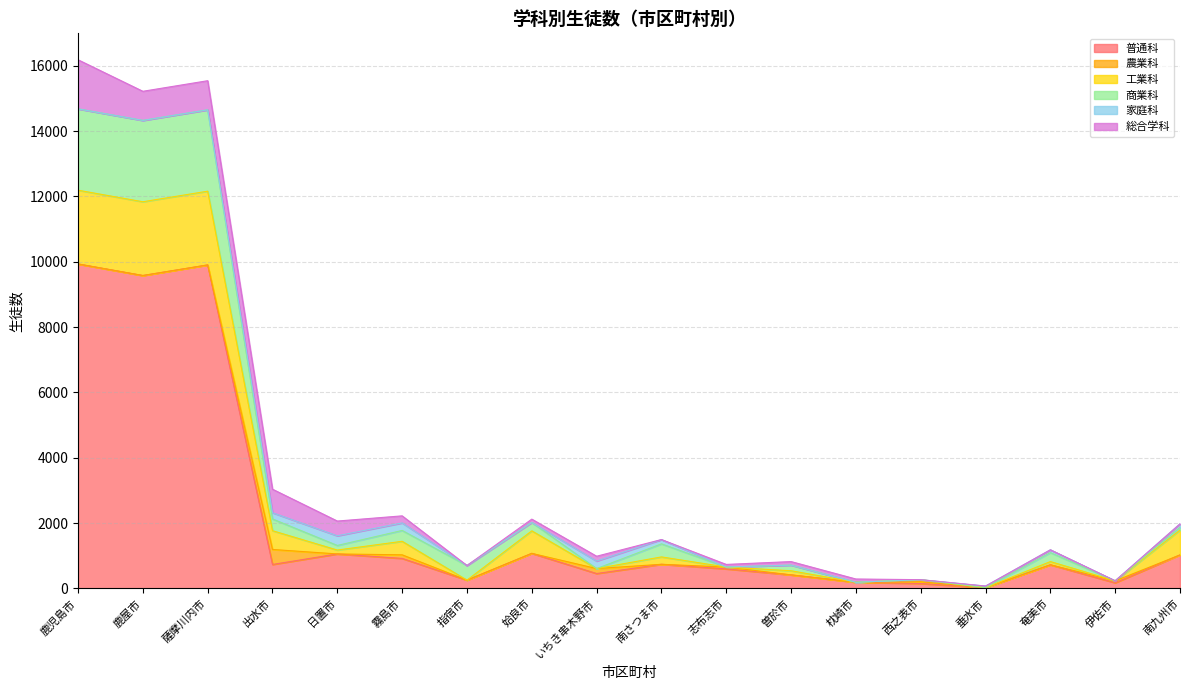

At which label does 普通科 first exceed 734?

鹿児島市